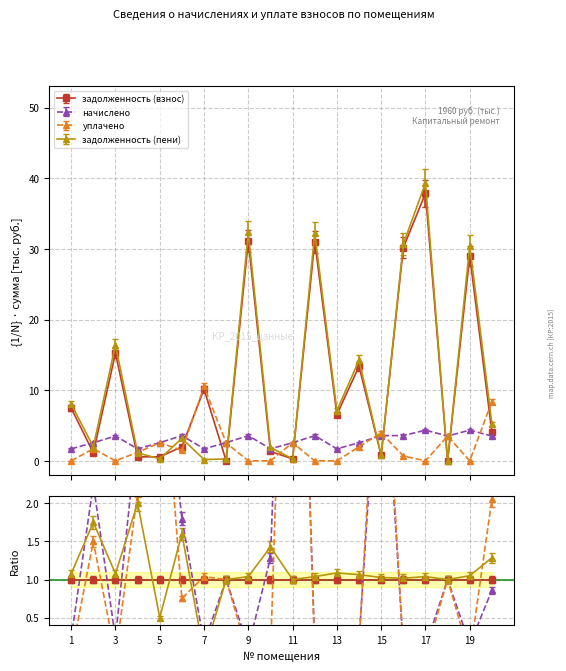

Does the chart display data point markers on the line(s)?

Yes